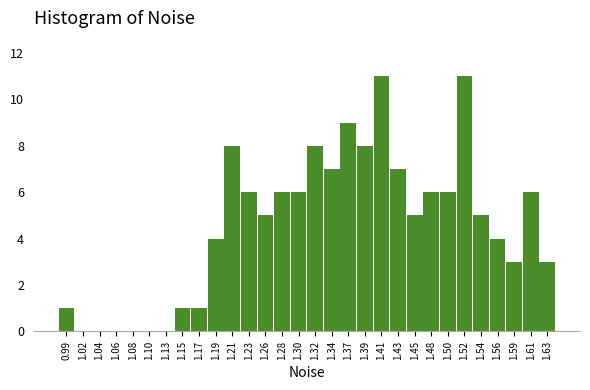

How tall is the bar that spans 1.225 to 1.245 on the x-axis? Neither the bar edges nor the heights are printed on the chart, so give them approximately, as read against the axes.

6